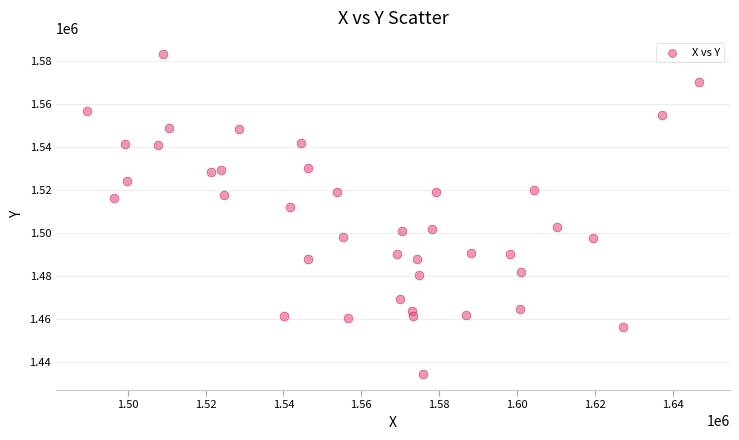

What Y value in the scatter plot is closest to 1508637?

1511760.4